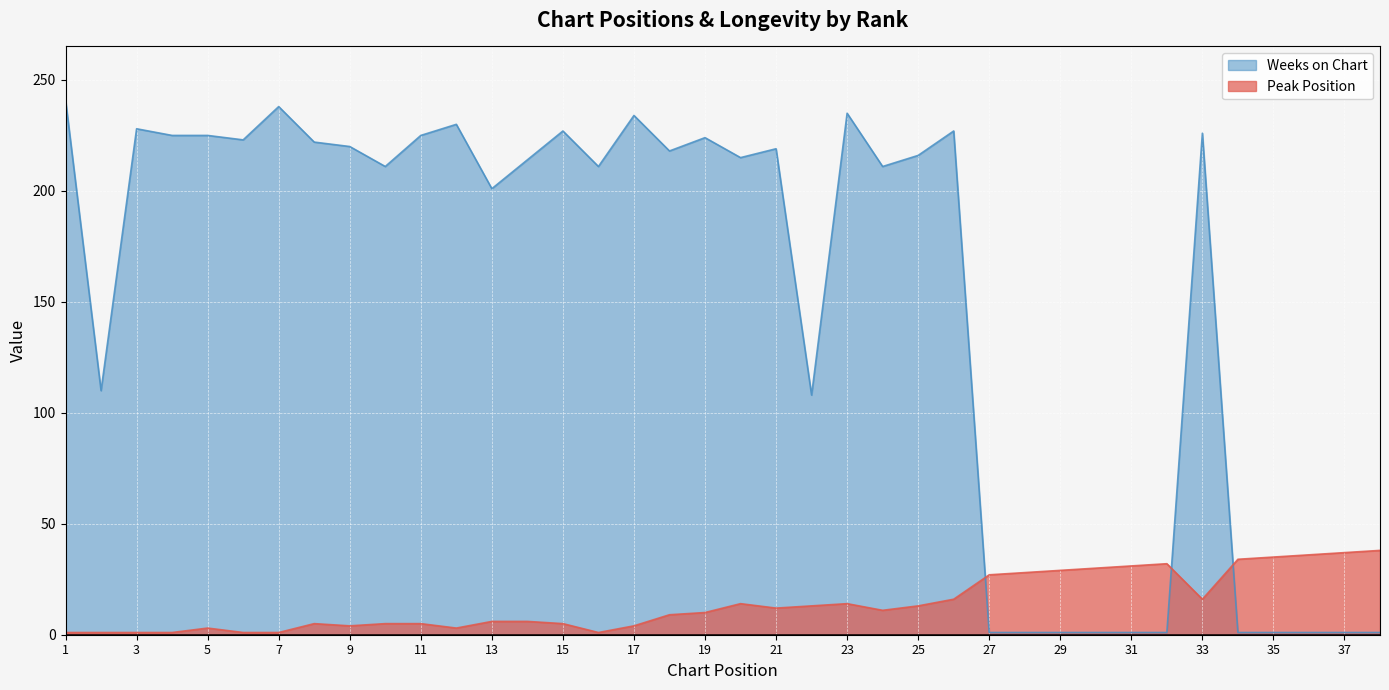

True or false: Peak Position has more than 2 interior local peaks.

True